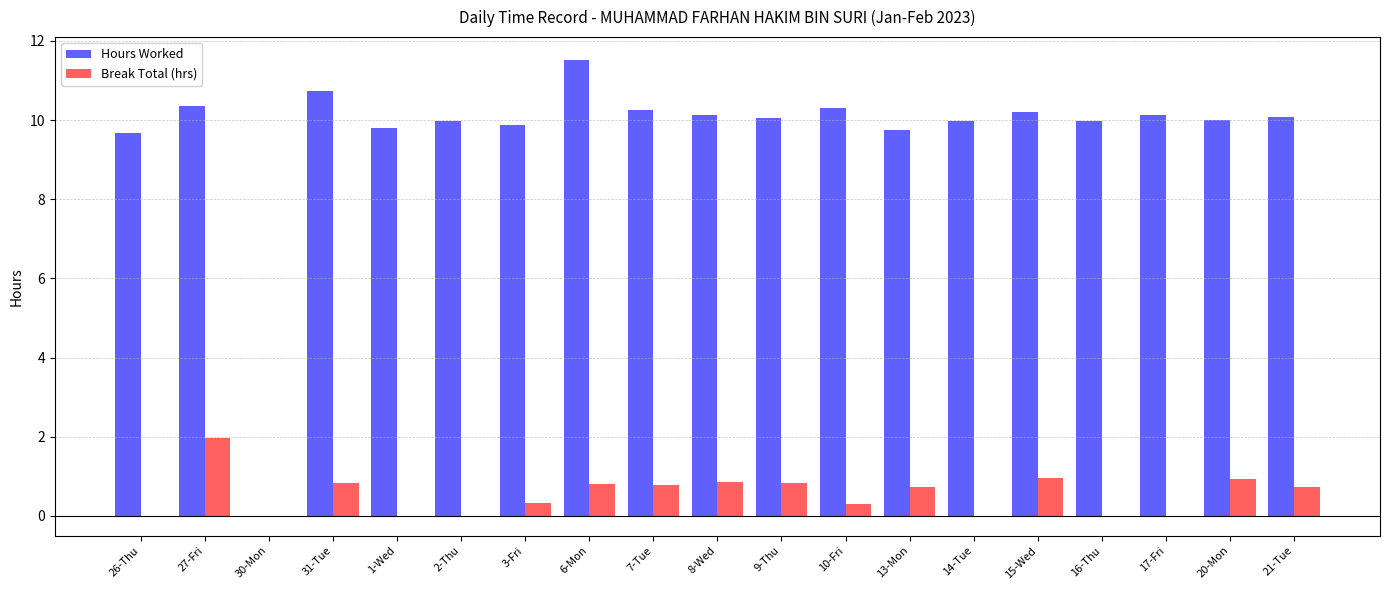

Is the value of Break Total (hrs) at 10-Fri greater than the value of Hours Worked at 9-Thu?

No